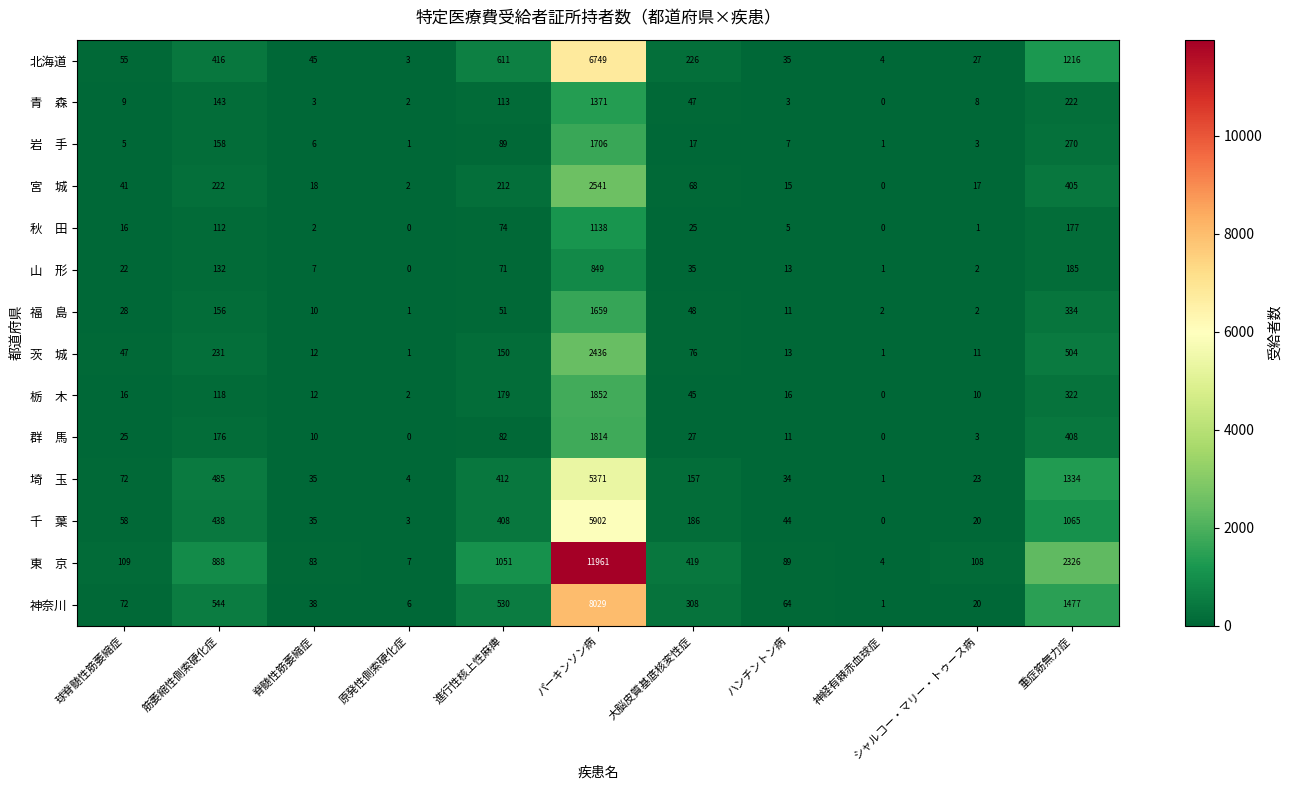

At how many categories does at least one series exceed 8468?

1